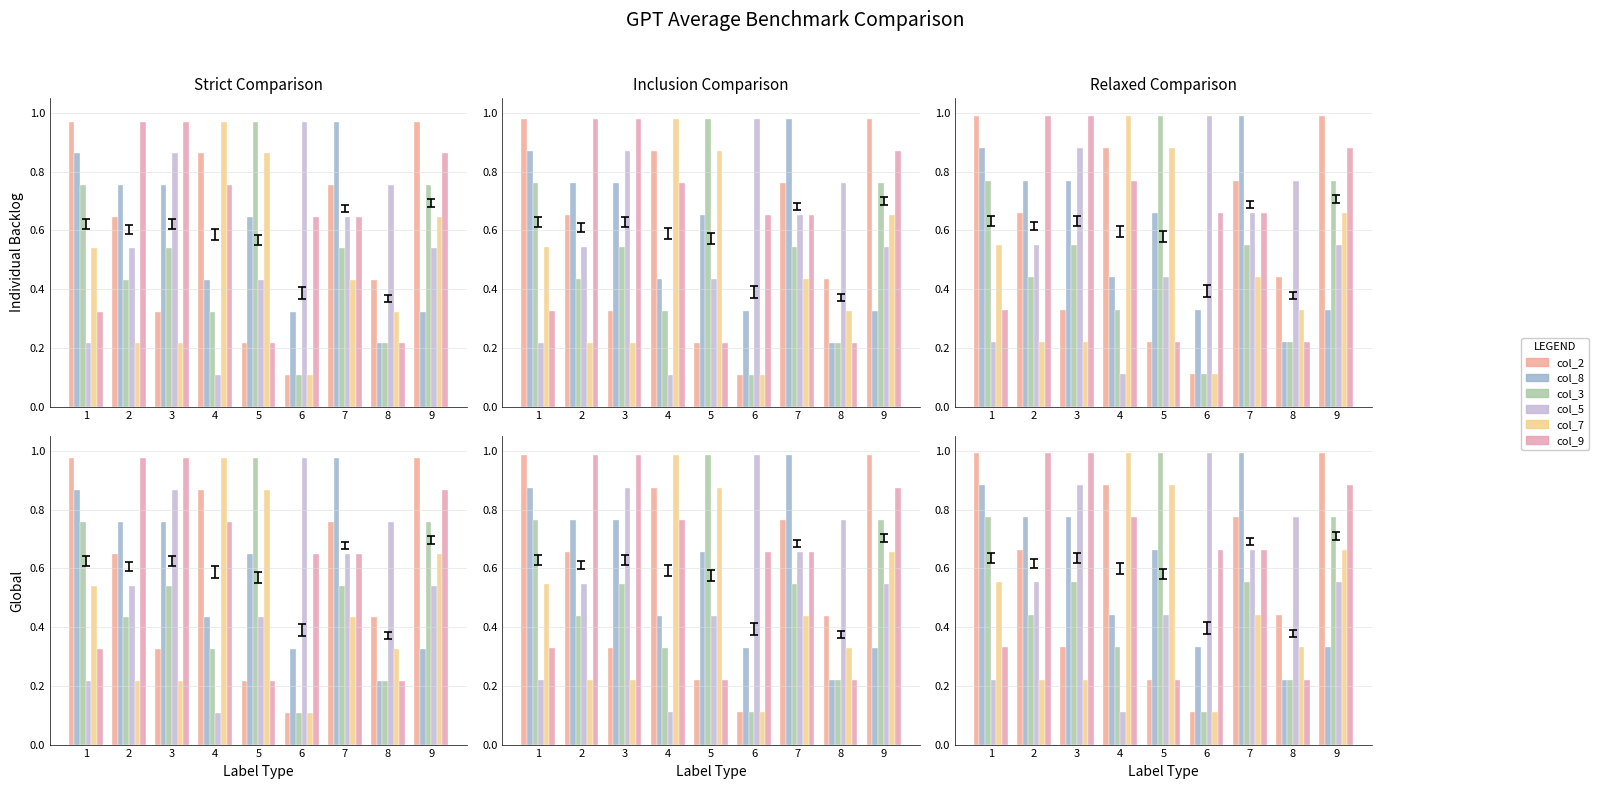

Is the value of col_2 at 7 greater than the value of col_7 at 9?

Yes